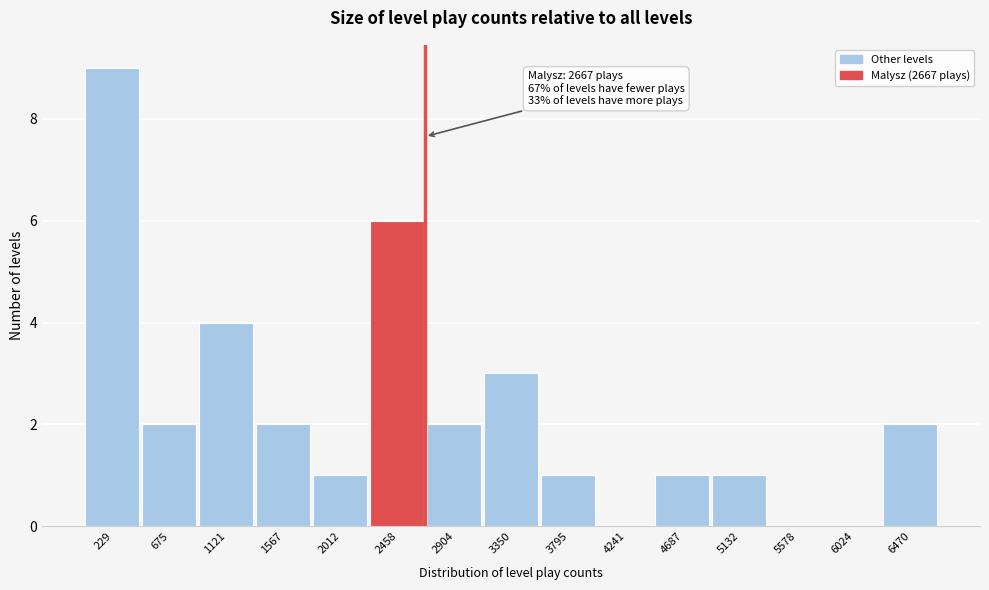

Which range on the x-axis has the tallest bar?

0 to 450